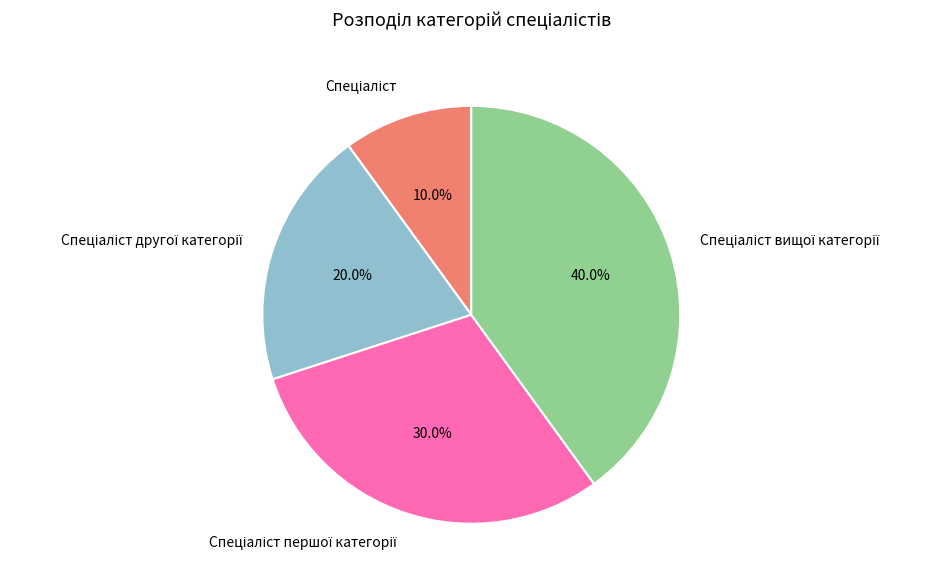

Is there any slice that represents more than half of the pie?

No